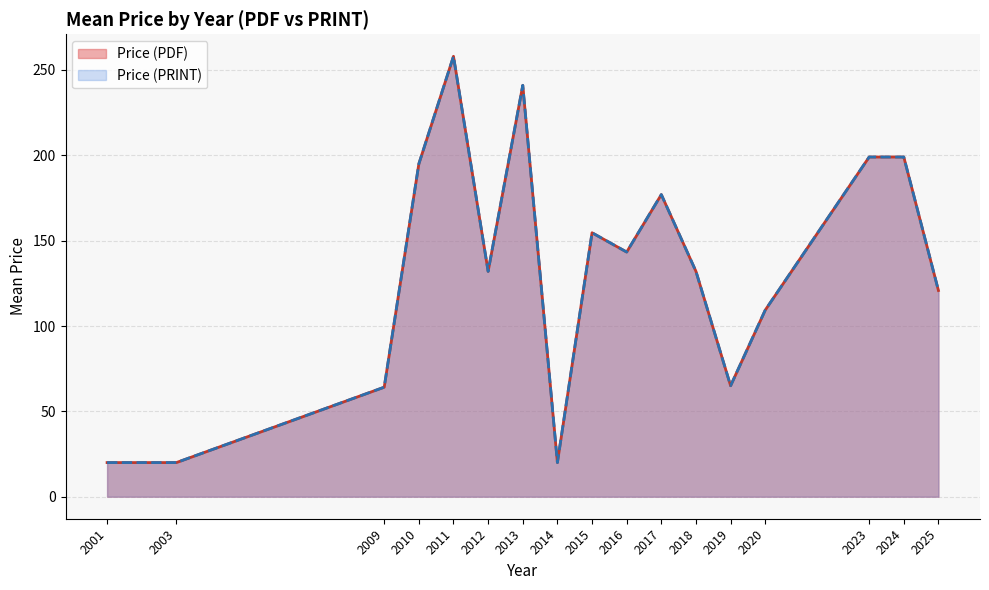

Does the chart have visible grid lines?

Yes